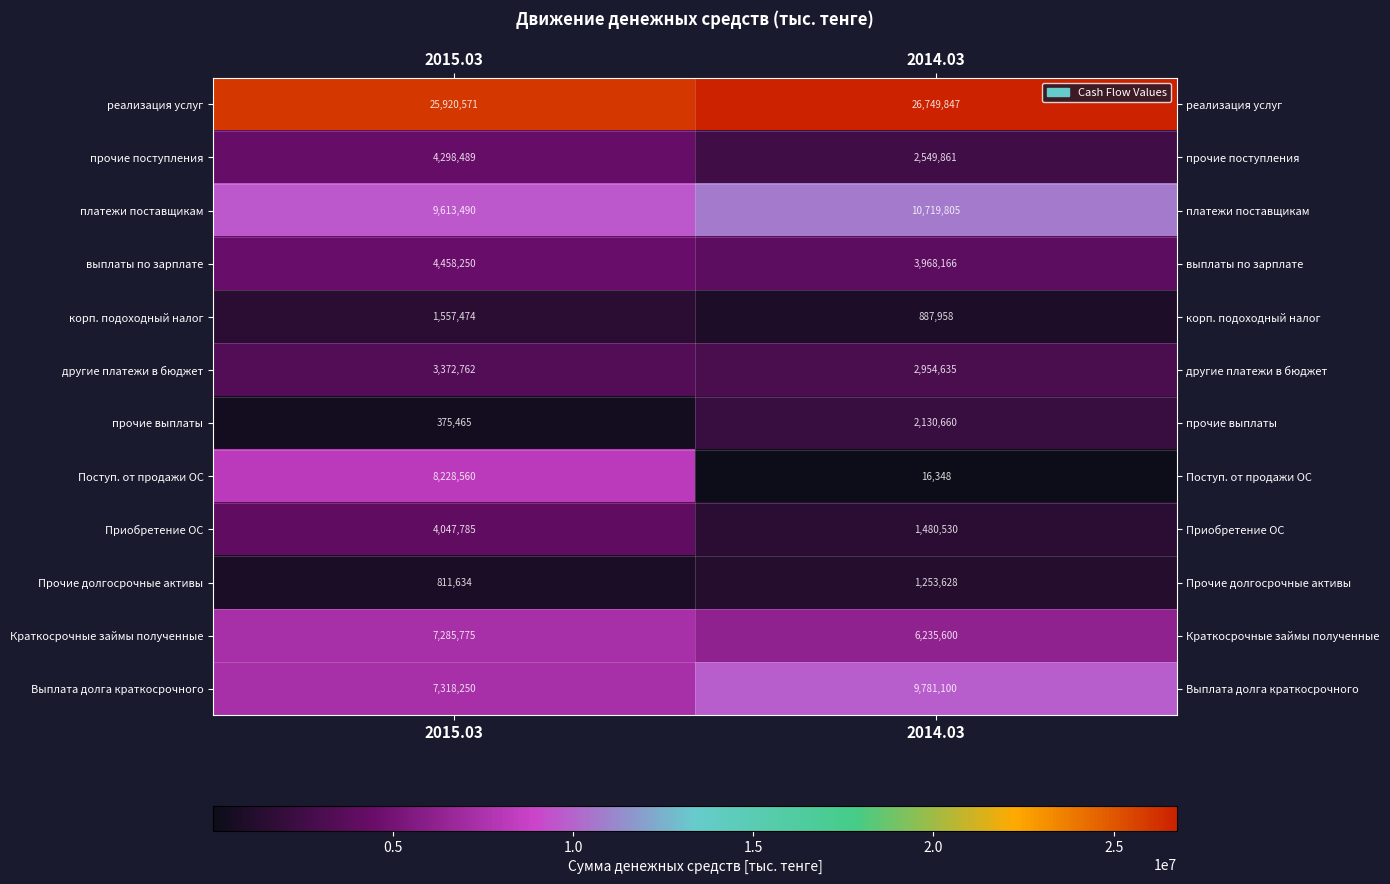

How many series are shown in this chart?

12